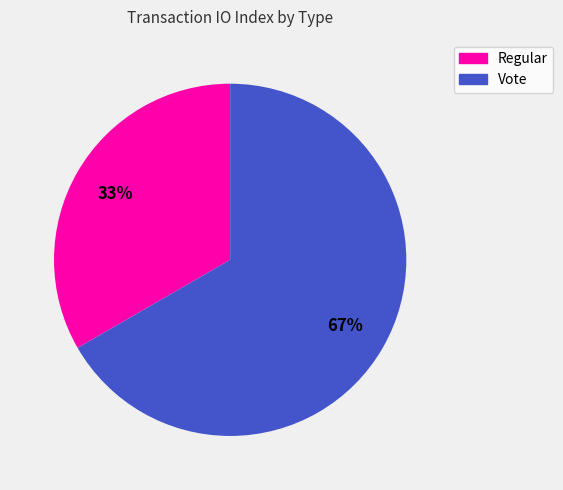

Does Regular represent more than half of the total?

No